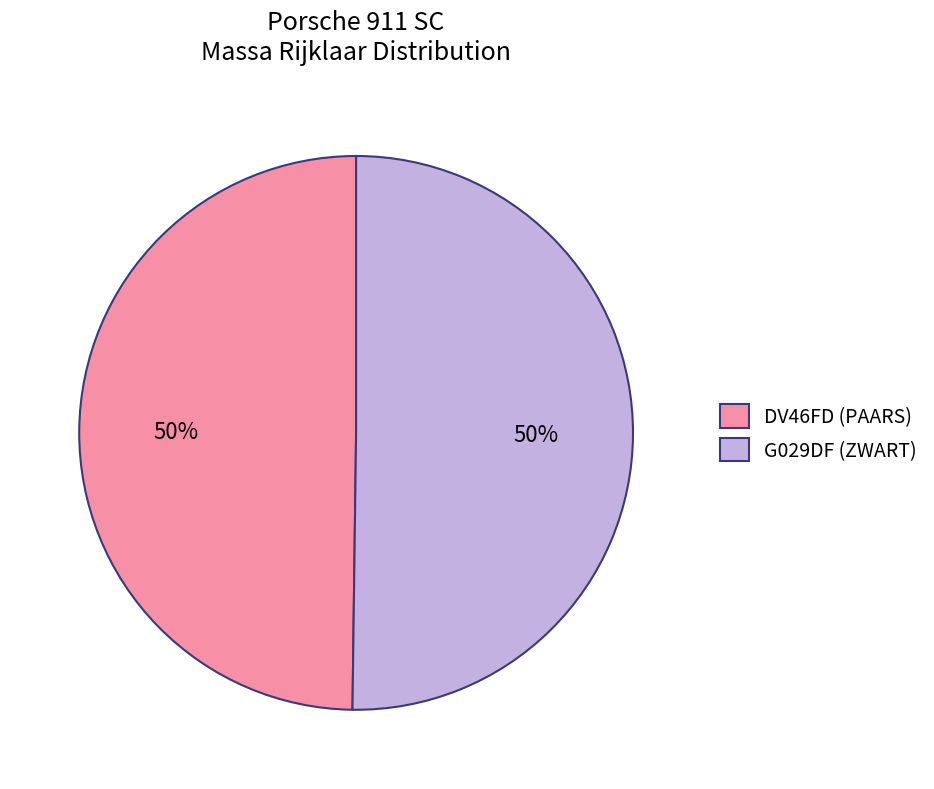

What is the ratio of the value at DV46FD (PAARS) to the value at G029DF (ZWART)?

1.0